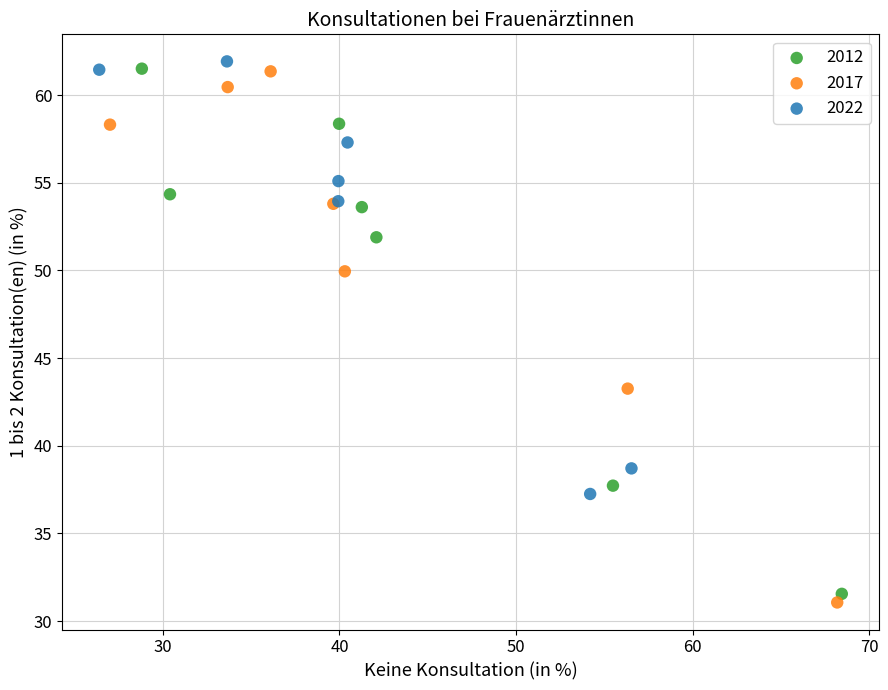

Which series contains the lowest Y value?

2017